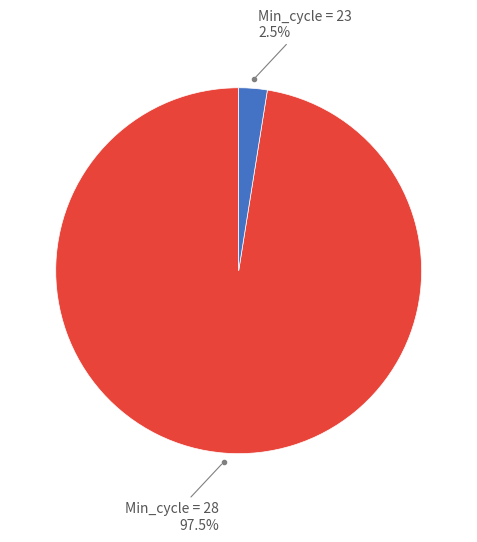

How many slices are in this pie chart?

2